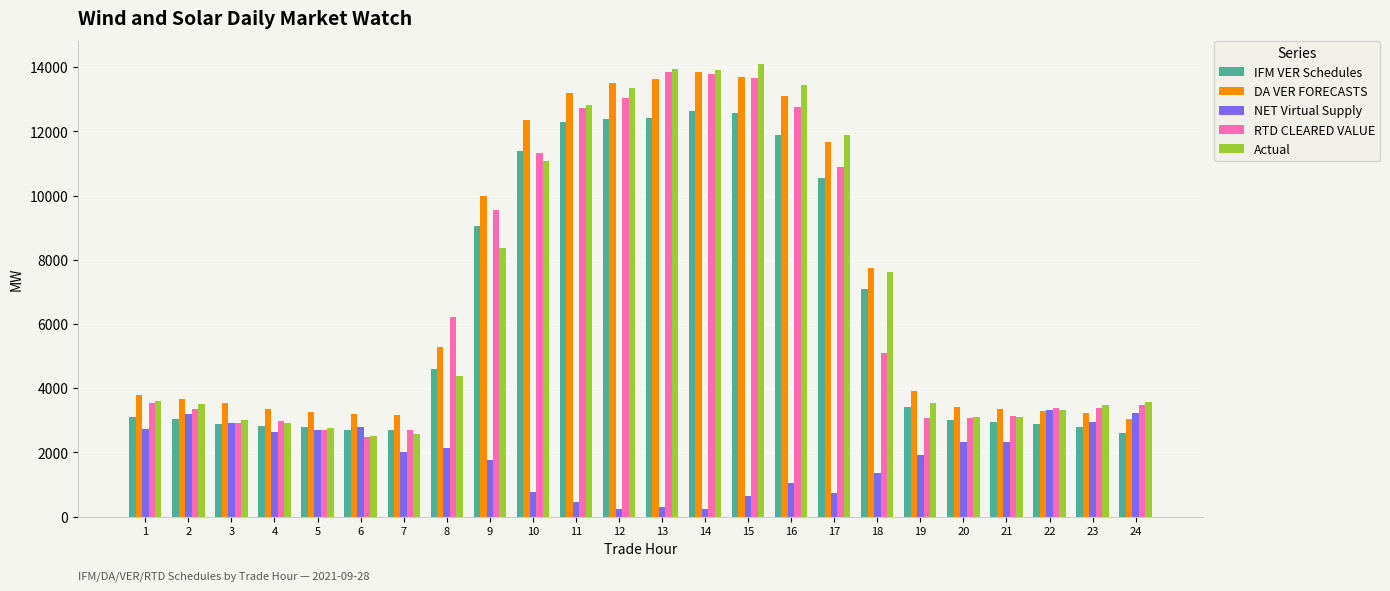

How many bars are there in each group?

5